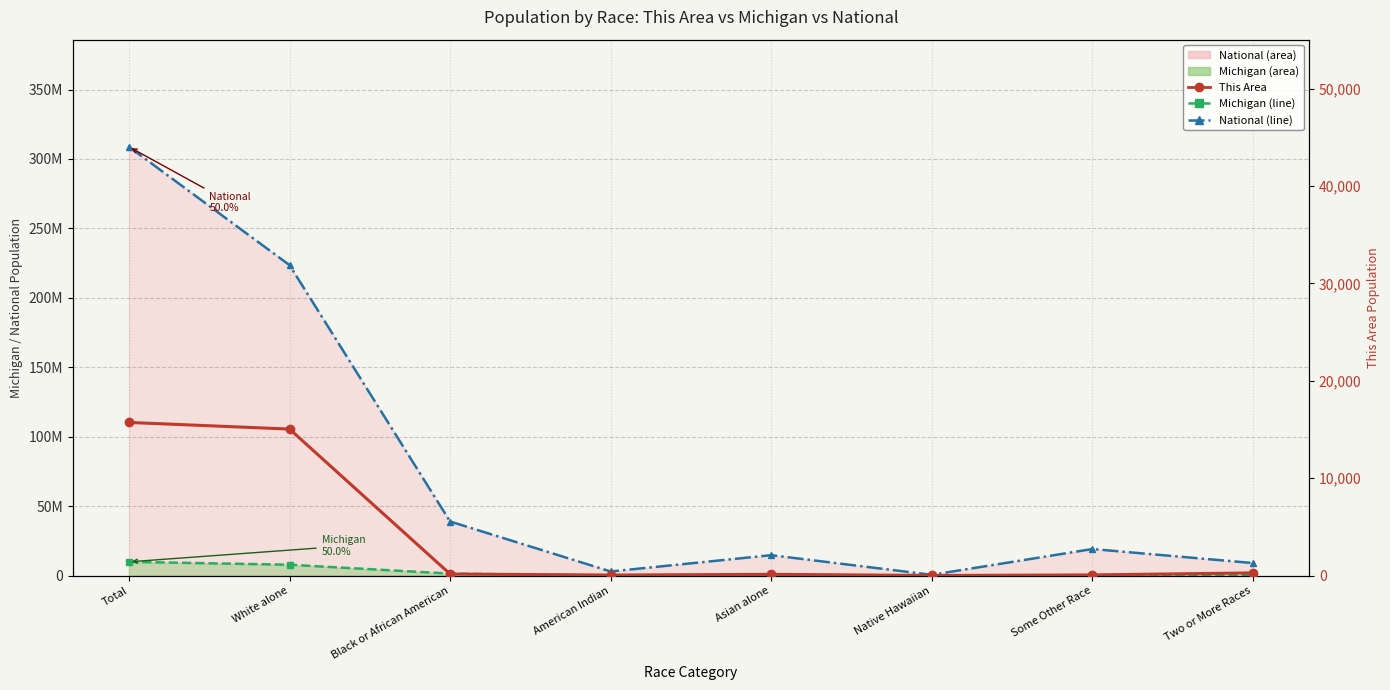

The Michigan (line) series shows 1400362 at Black or African American. True or false?

True